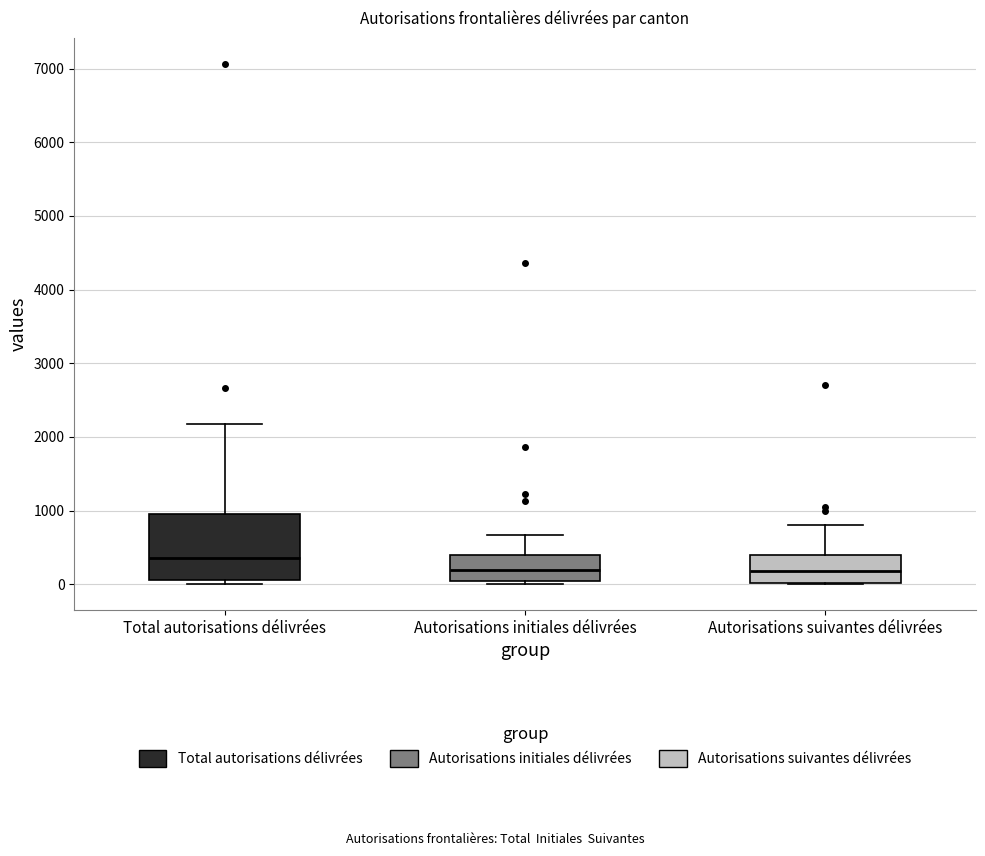

Comparing the boxes themselves (not the whiskers), which one is the tallest?

Total autorisations délivrées